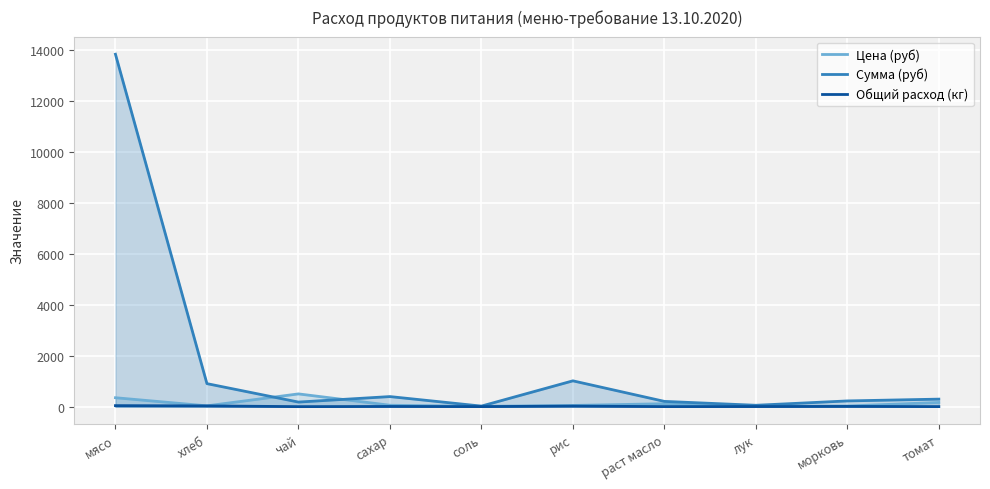

Which series has the largest range (max minus min)?

Сумма (руб)